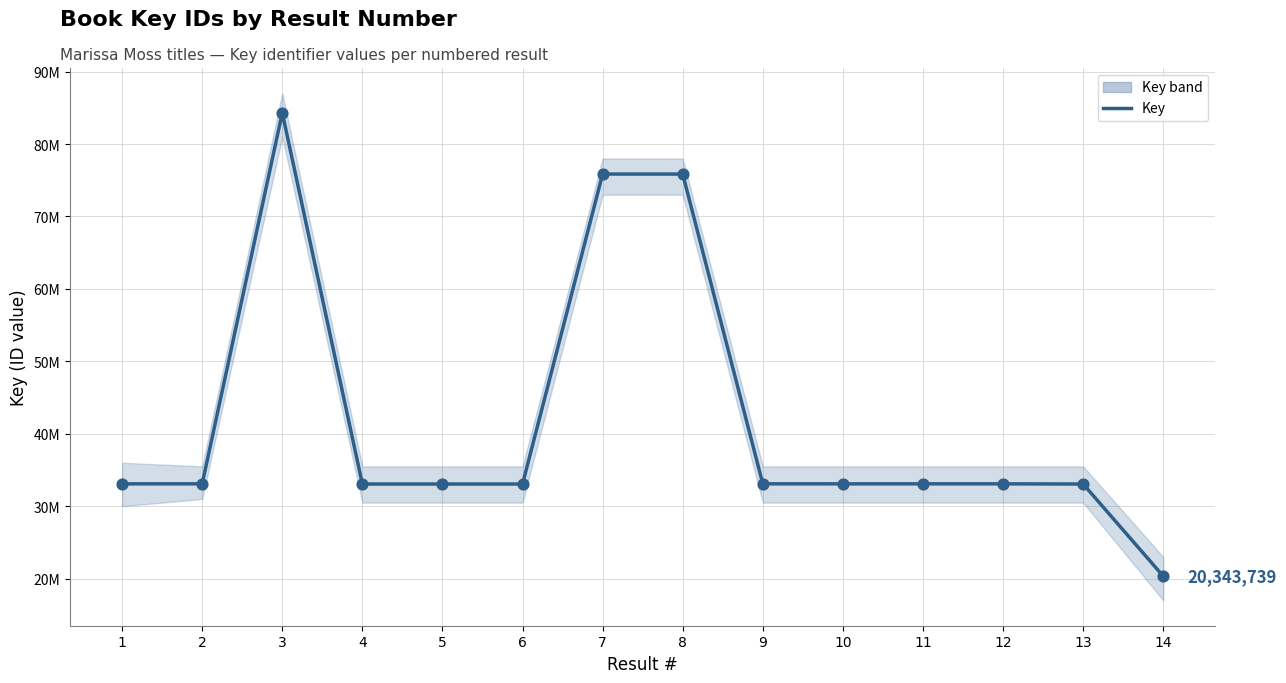

Which has a higher value, 3 or 2?

3